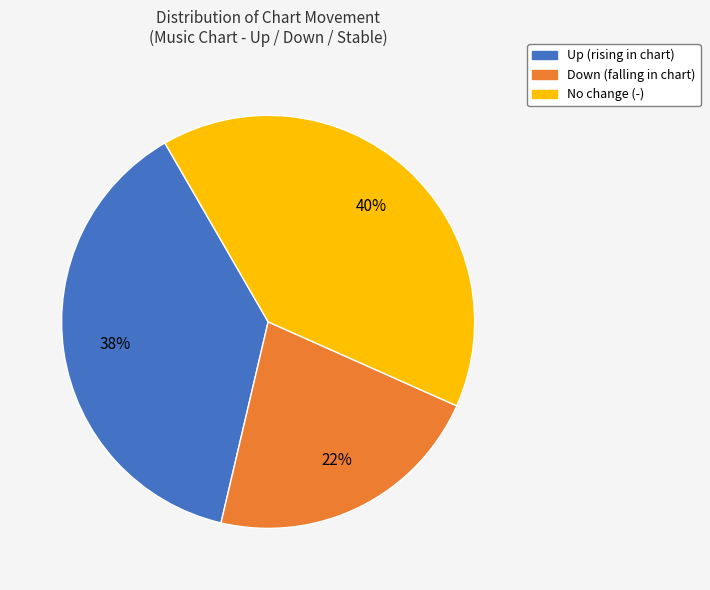

To the nearest percent, what is the average slice percentage?

33%